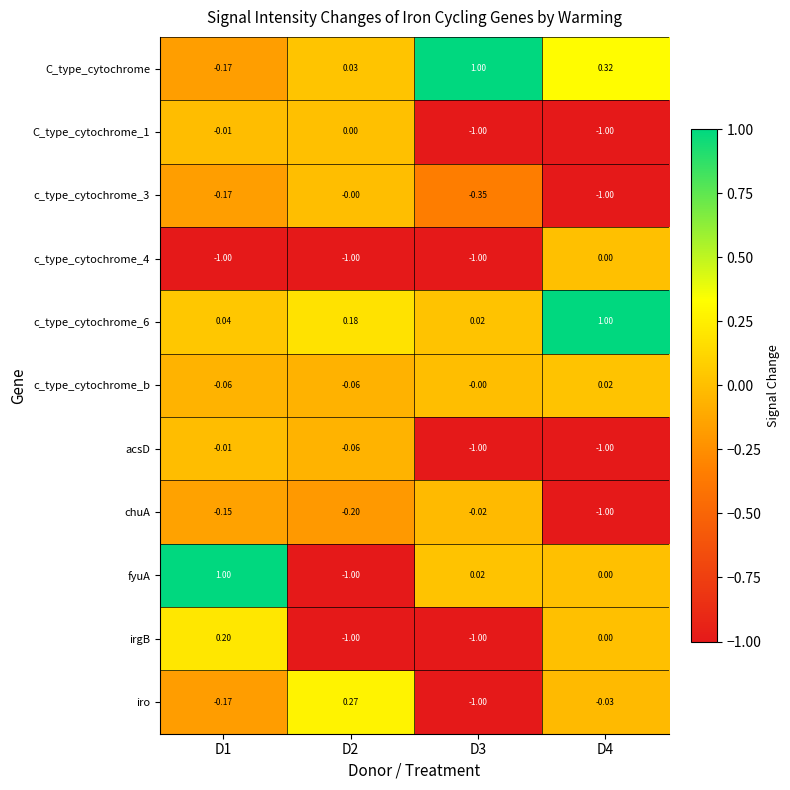

Which series has the largest range (max minus min)?

fyuA